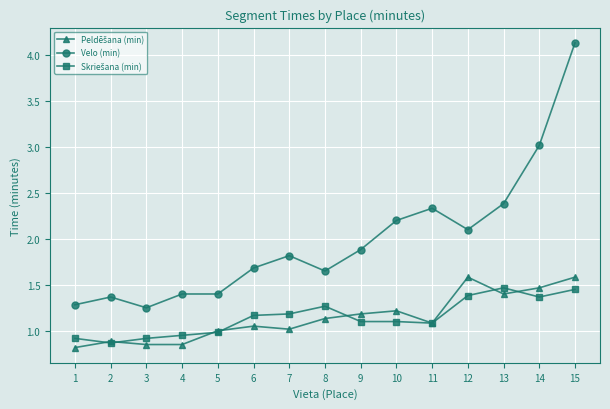

What is the greatest value displayed?

4.1